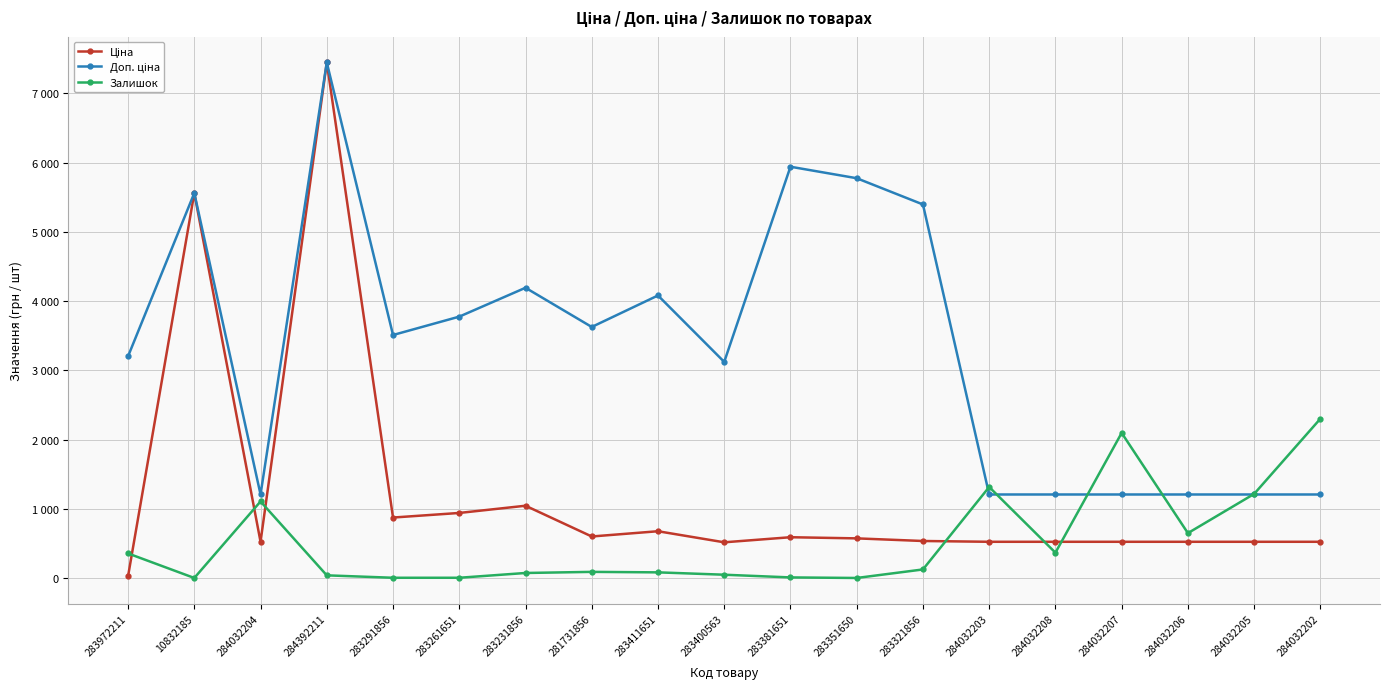

How many intersections are there between Доп. ціна and Залишок?

5